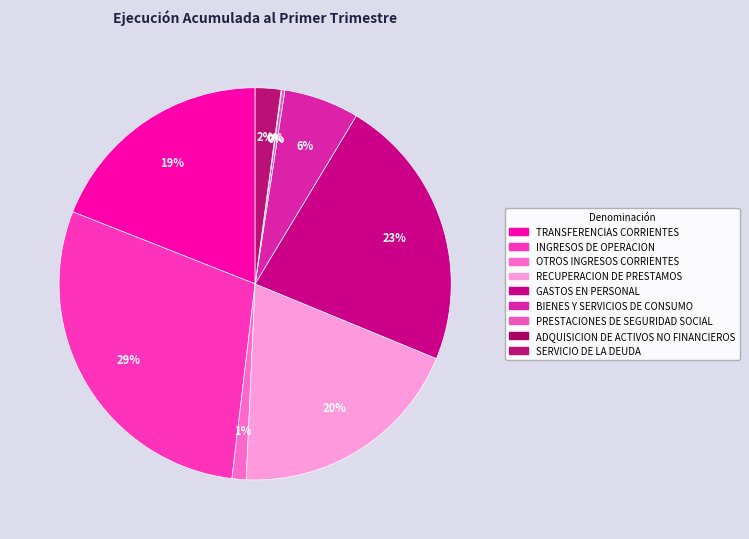

What is the smallest slice in the pie chart?

ADQUISICION DE ACTIVOS NO FINANCIEROS